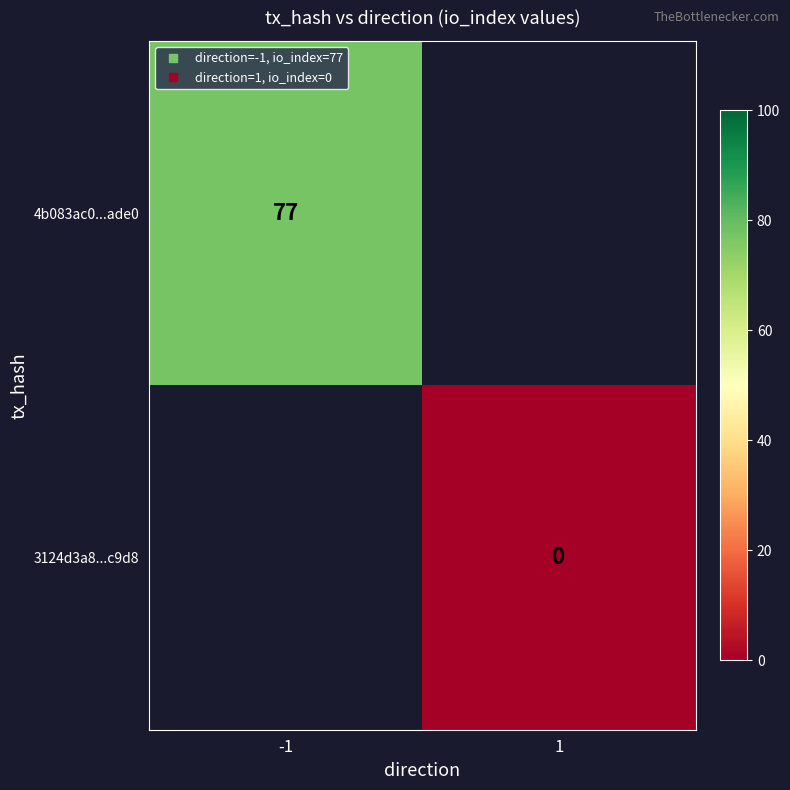

What is the maximum value shown in the chart?

77.0